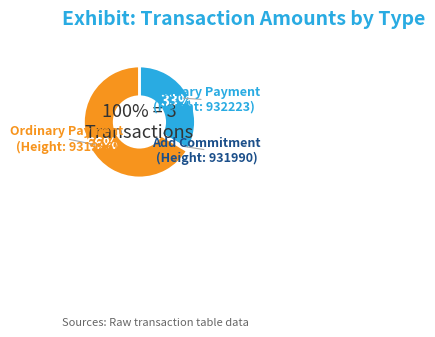

To the nearest percent, what portion does Ordinary Payment
(931986) represent?

67%